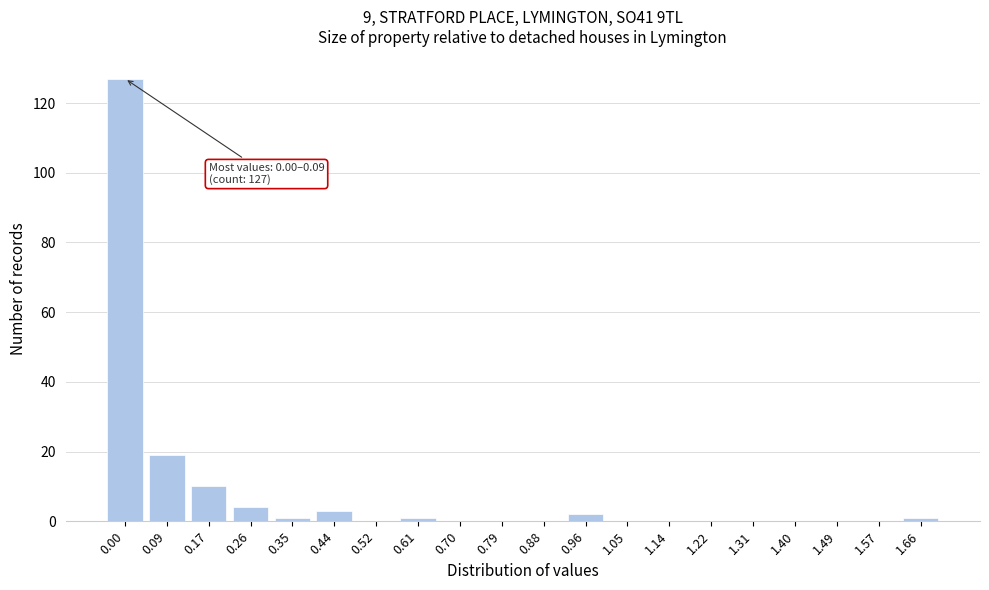

Reading left to right, extract all data points from this chart.

0.00=127	0.09=19	0.17=10	0.26=4	0.35=1	0.44=3	0.52=0	0.61=1	0.70=0	0.79=0	0.88=0	0.96=2	1.05=0	1.14=0	1.22=0	1.31=0	1.40=0	1.49=0	1.57=0	1.66=1